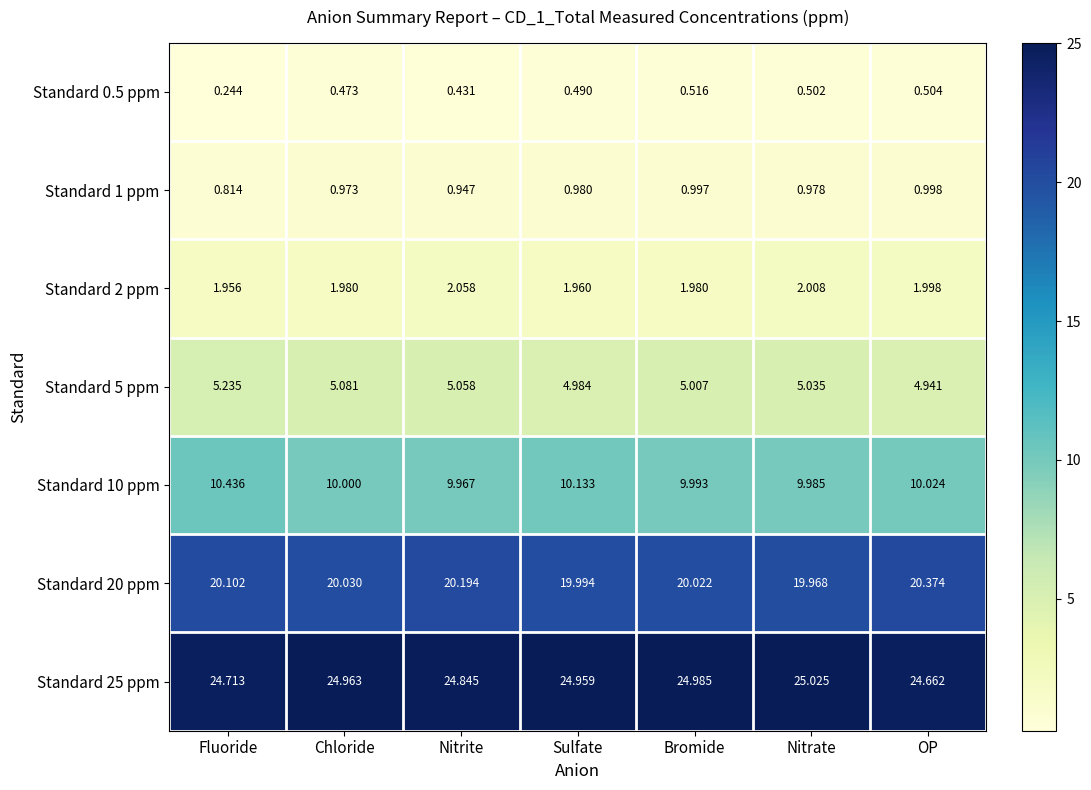

At which category does the chart reach its peak across all series?

Nitrate